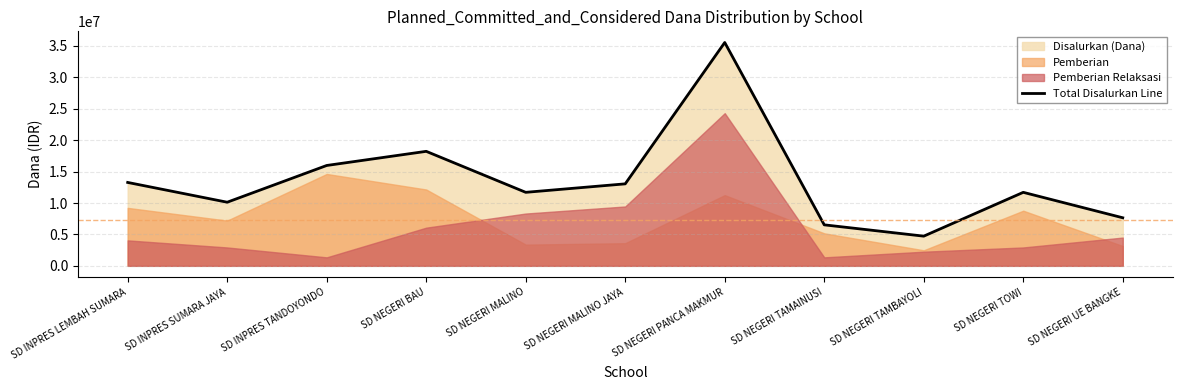

What is the value of the 8th point from the left?

6525000